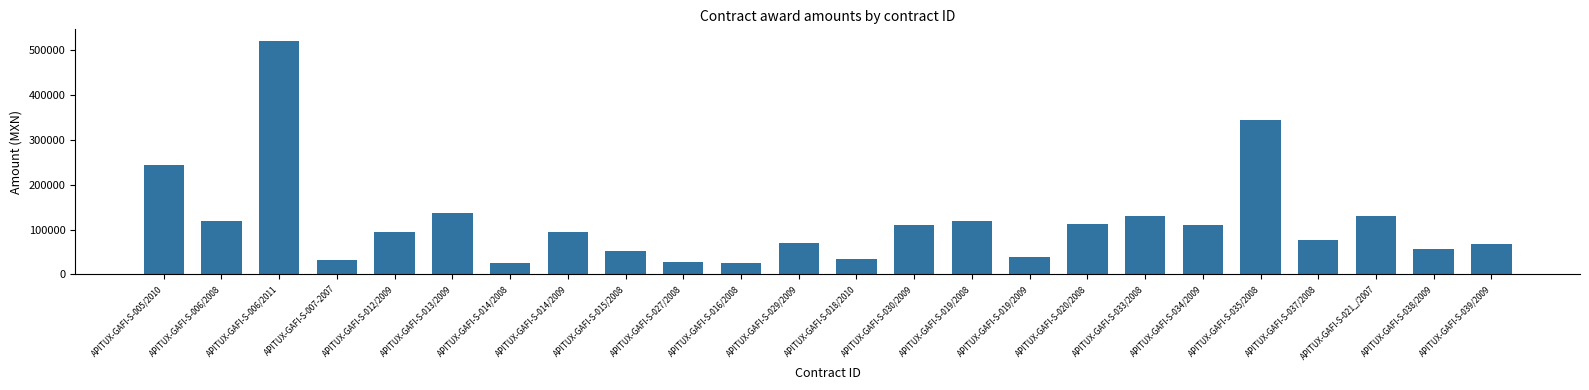

What is the change in value from APITUX-GAFI-S-013/2009 to APITUX-GAFI-S-018/2010?

-103250.0